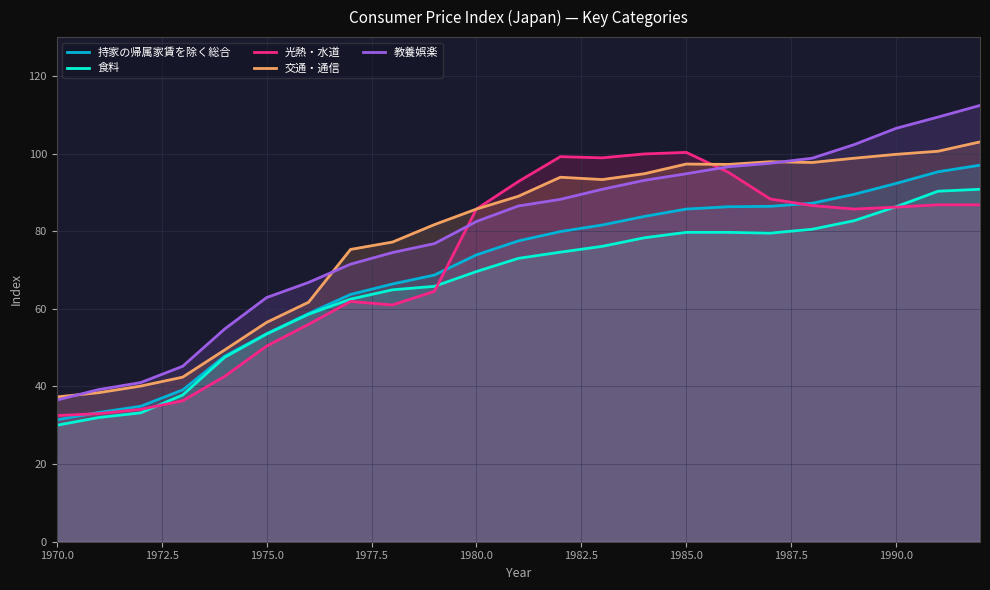

The 食料 series shows 29.6 at 1980.0. True or false?

False